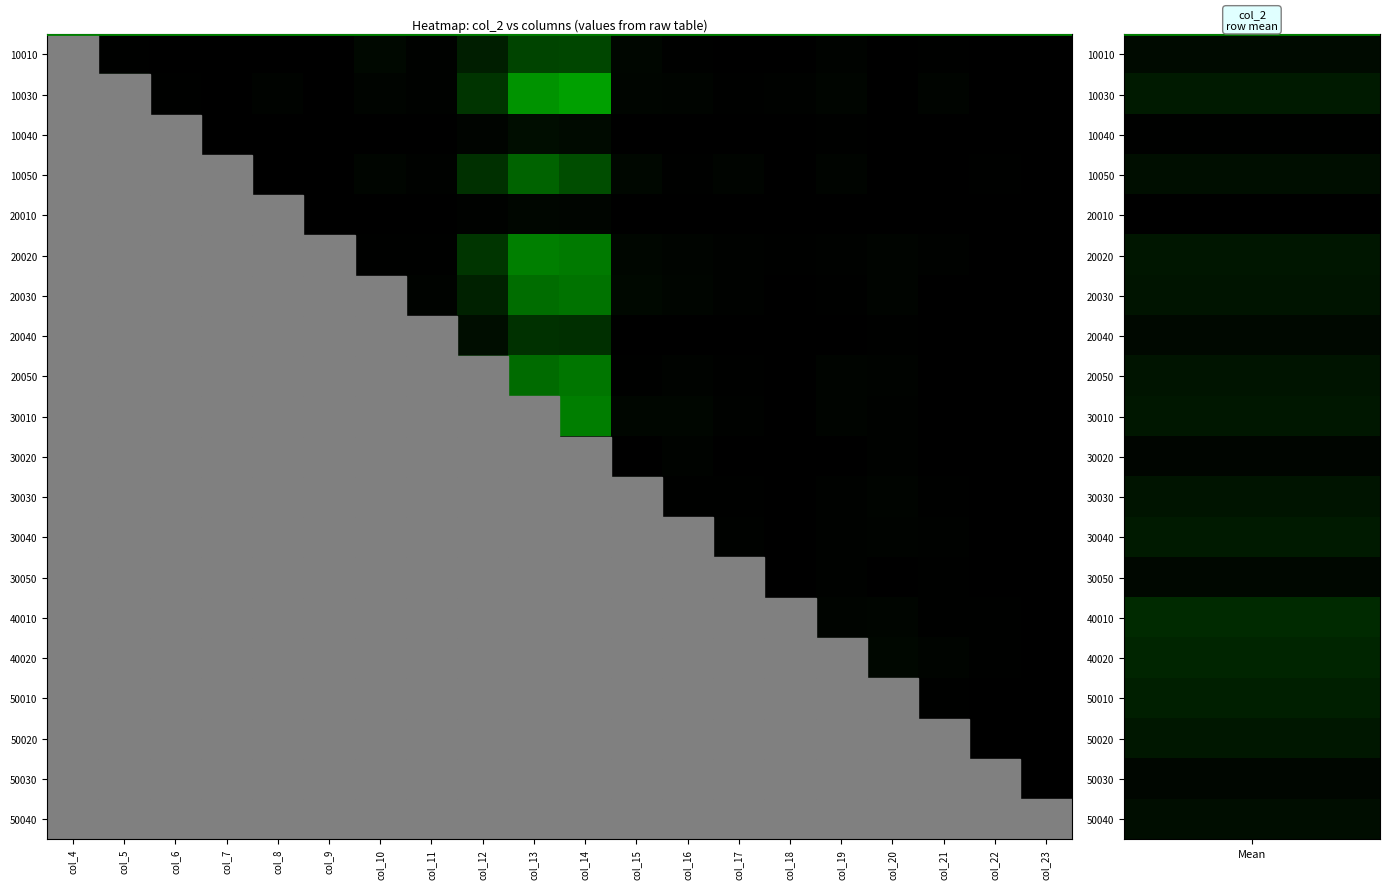

Rank the series by their maximum value, from lowest to highest.

20010, 10040, 30020, 50030, 30050, 20040, 10010, 50040, 10050, 20030, 20050, 20020, 30030, 50020, 30010, 30040, 10030, 50010, 40020, 40010